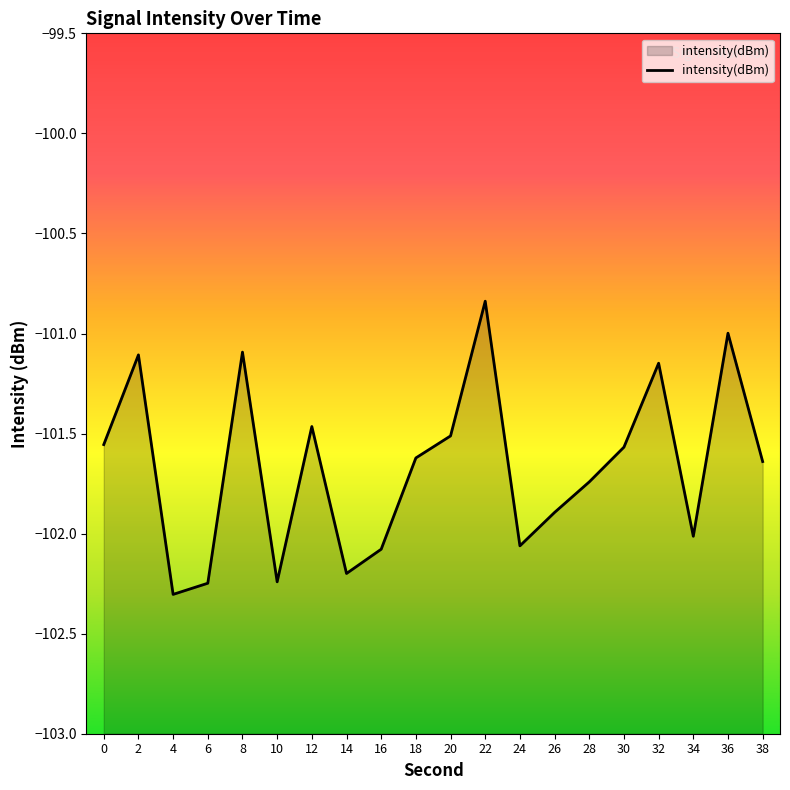

At which category does the data reach its first local valley?

4